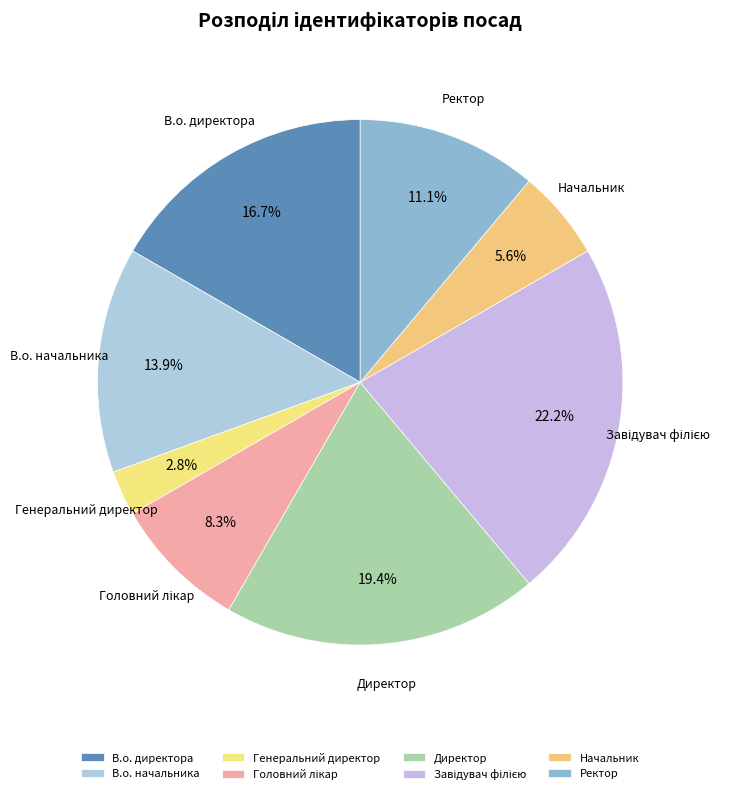

How much of the chart is everything except В.о. директора?

83.3%